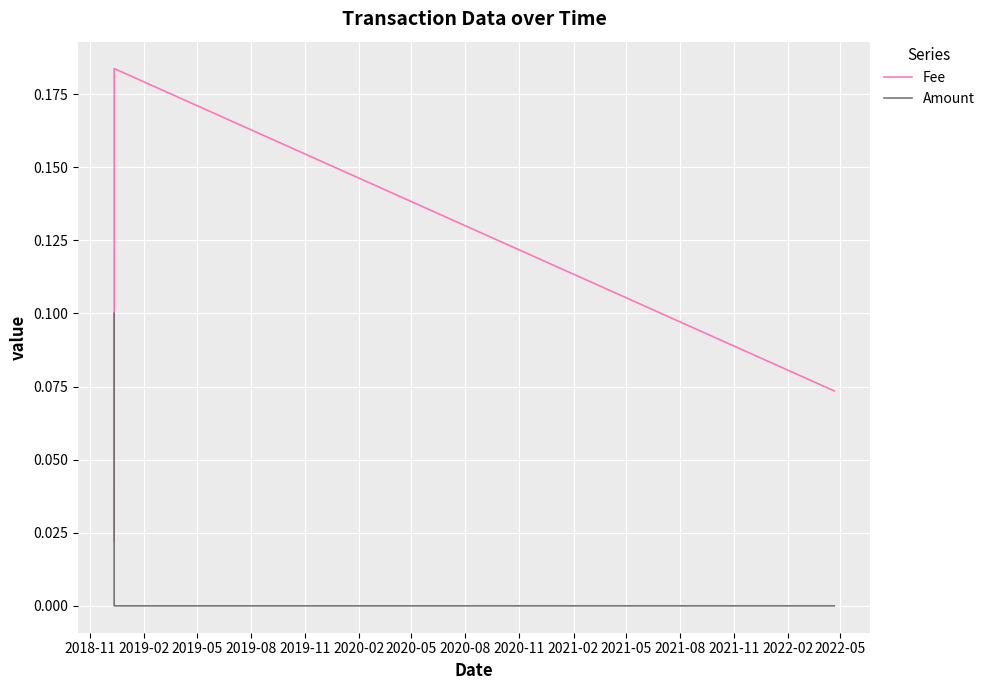

List the series in order of their peak value, lowest first.

Amount, Fee